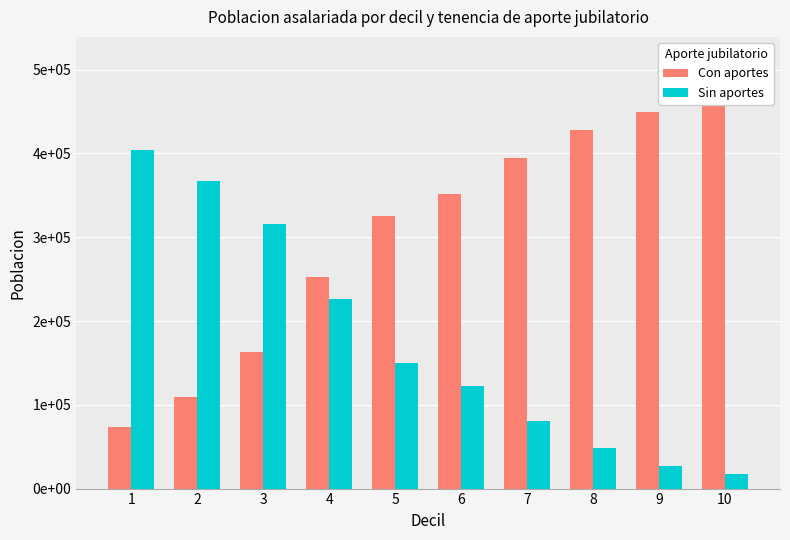

What are all the series names shown in the legend?

Con aportes, Sin aportes